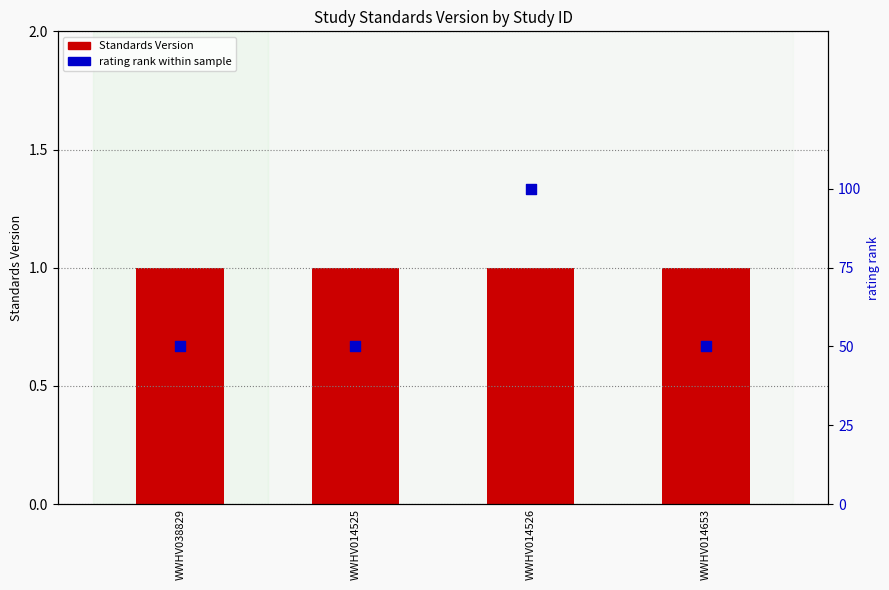

What is the total value across all series at WWHV014653?

51